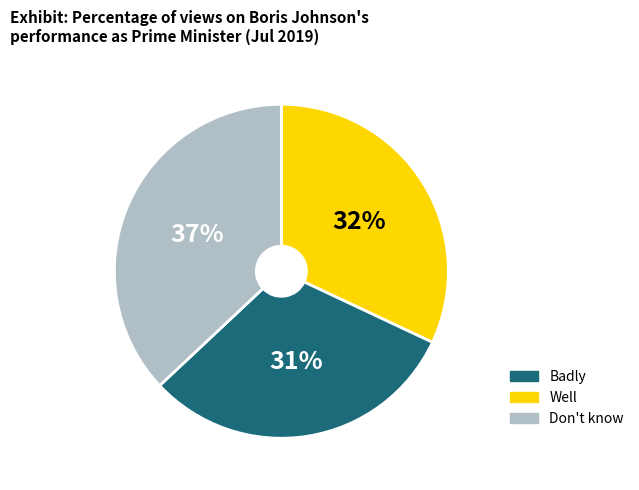

Is there any slice that represents more than half of the pie?

No